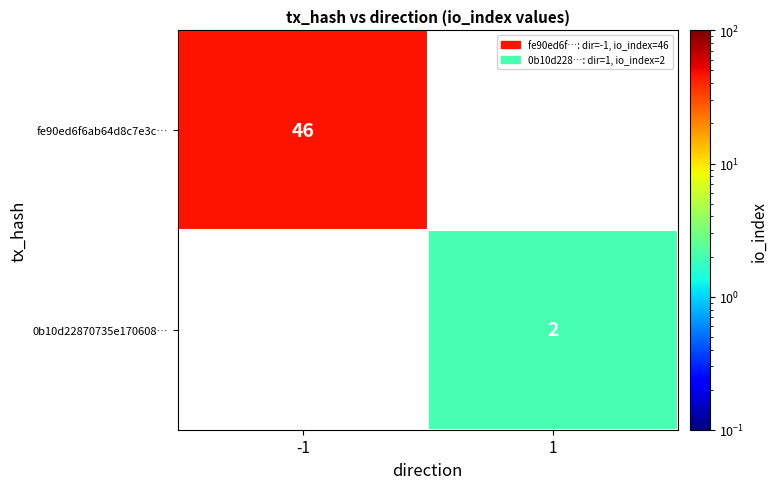

Is it true that 0b10d22870735e170608… equals 0.9 at 1?

False